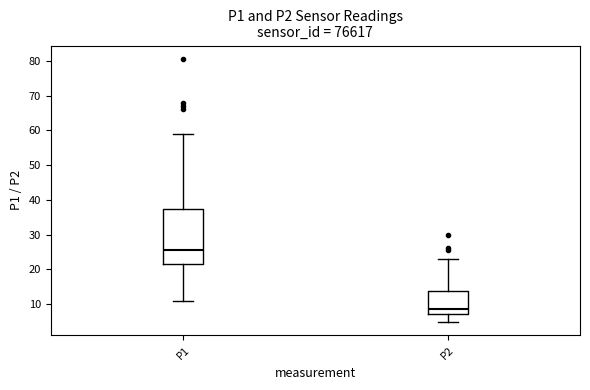

Reading left to right, transcribe this box plot: for each box, give where its median line is, the range the box spans, and where its two whiskers end, as read against the y-axis. The values are not printed on the chart, so give them approximately, as read against the axis.

P1: median 26, box 21 to 37, whiskers 11 to 59
P2: median 9, box 7 to 14, whiskers 5 to 23